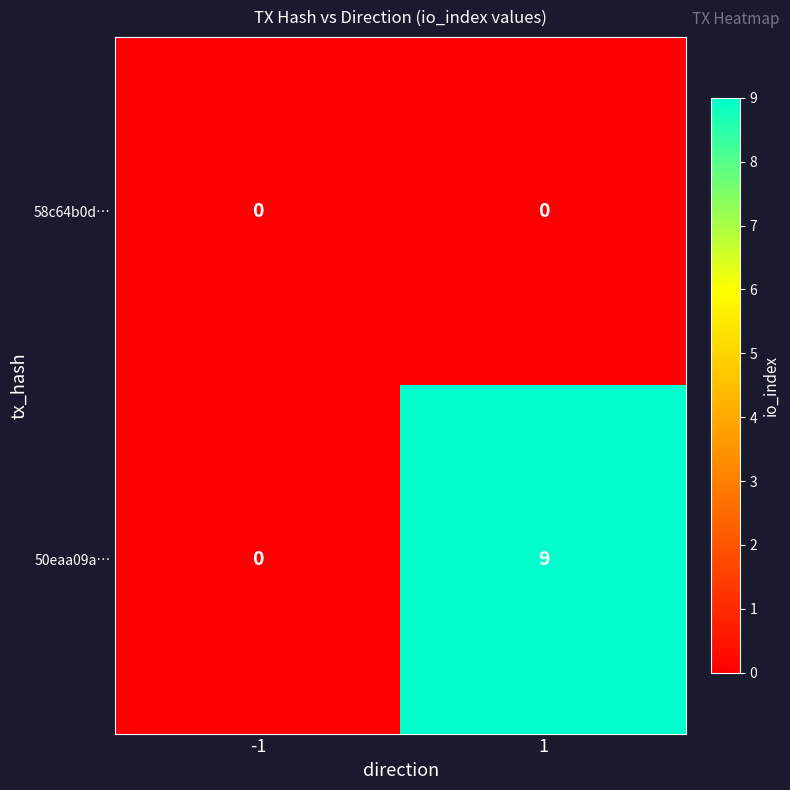

What is the spread (max minus min) of values at 1?

9